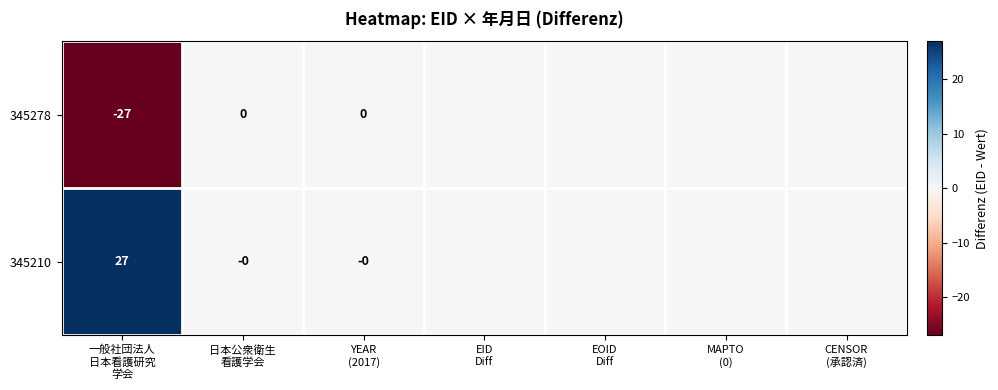

The value of 345210 at 一般社団法人 日本看護研究 学会 is 27.0. True or false?

True